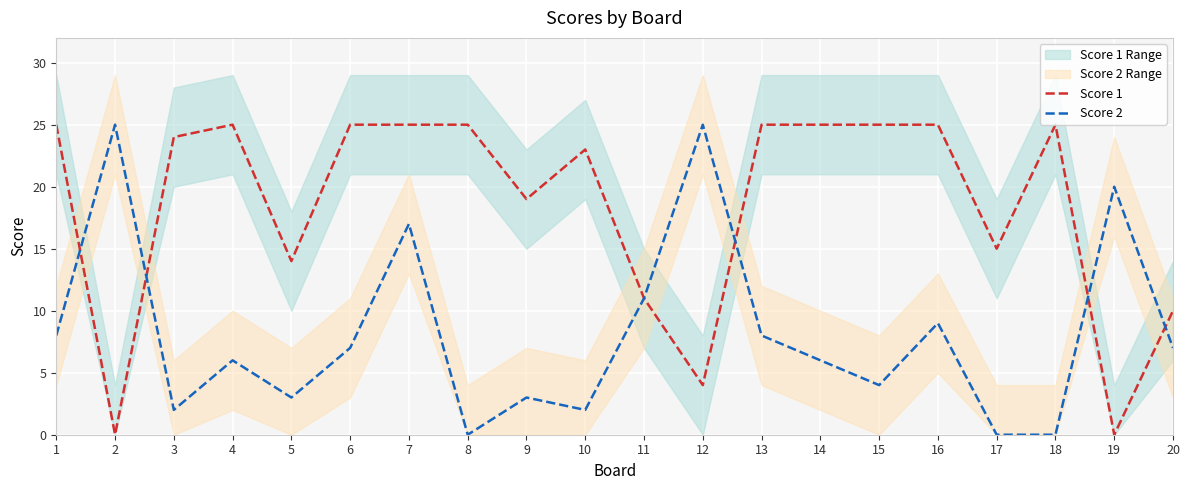

Where do Score 2 and Score 1 first cross each other?

1 and 2